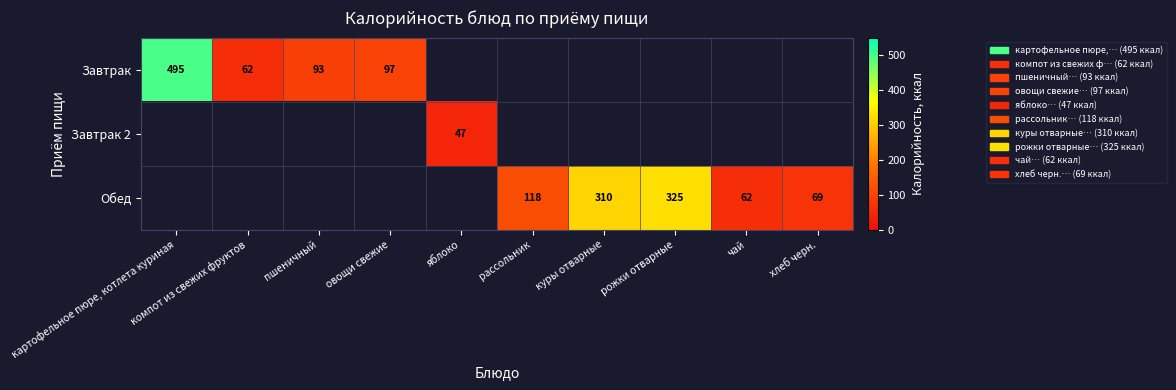

Is it true that Обед equals 85 at чай?

False